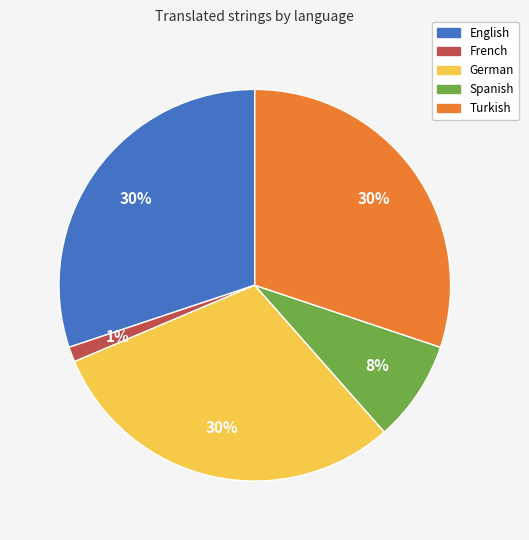

To the nearest percent, what is the difference between the largest and smallest slice percentages?

29%